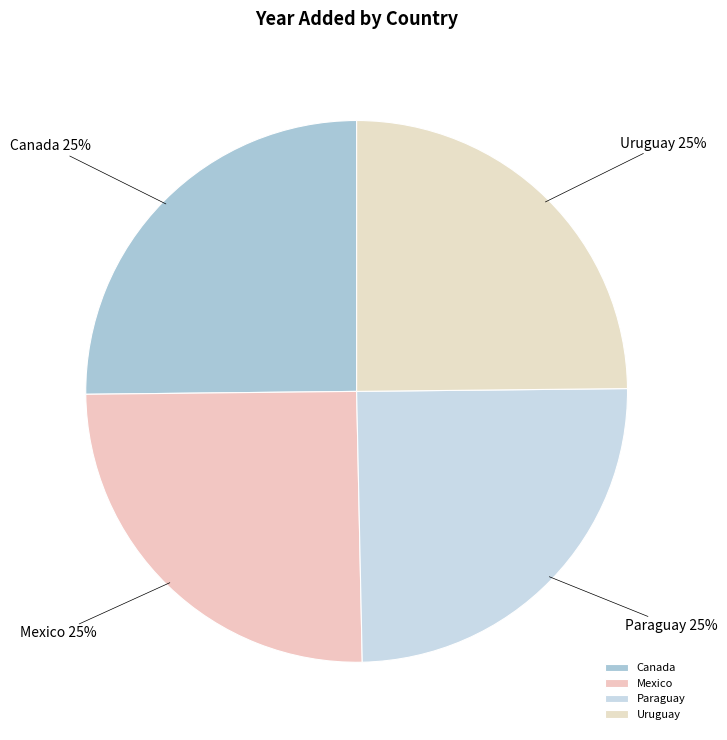

Is there any slice that represents more than half of the pie?

No